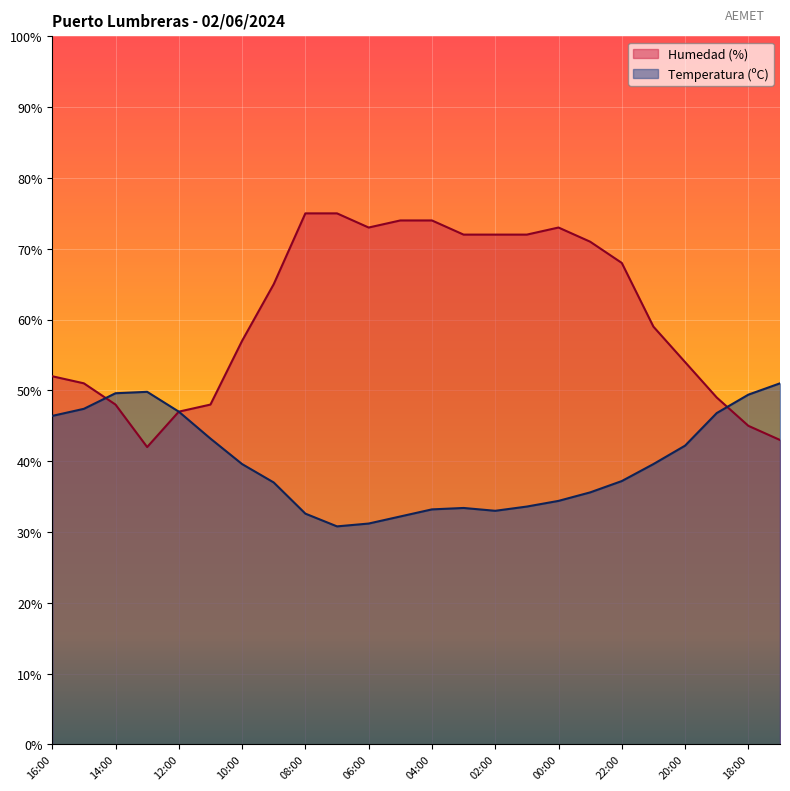

How many times do Temperatura (ºC) and Humedad (%) cross each other?

2